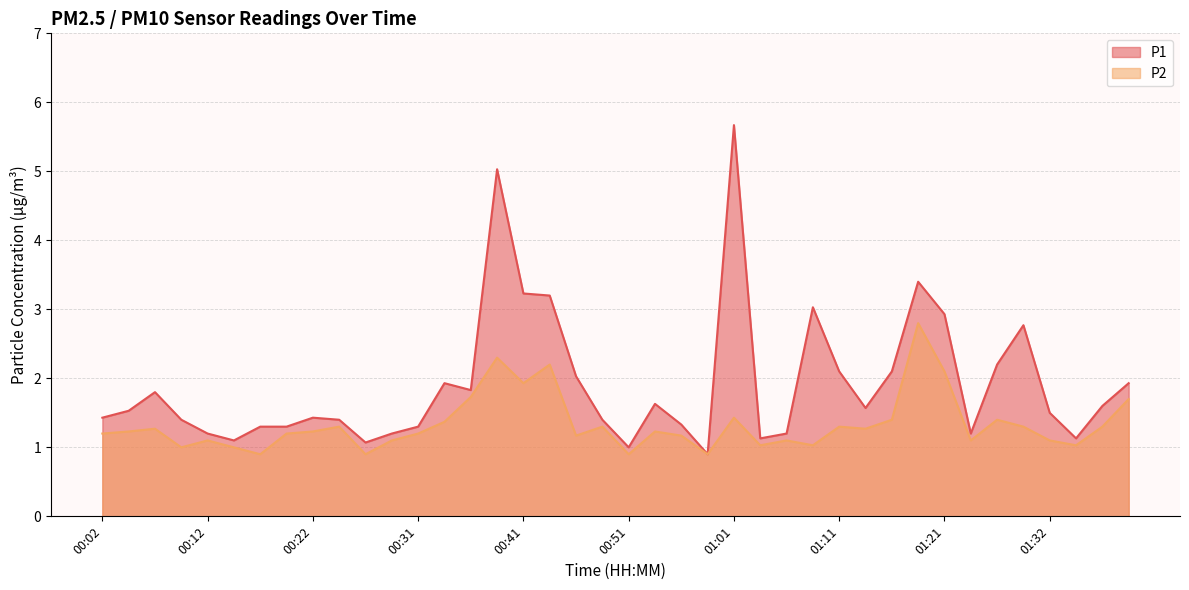

True or false: P2 and P1 intersect in this chart.

False